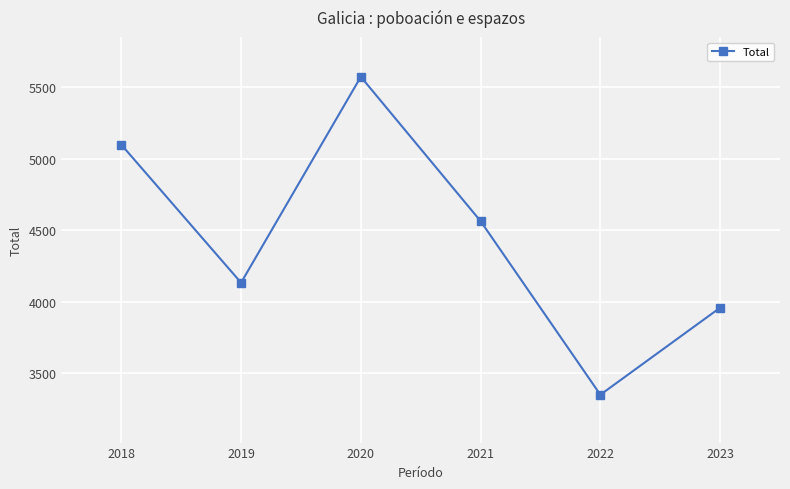

At which label does the data first exceed 4563?

2018